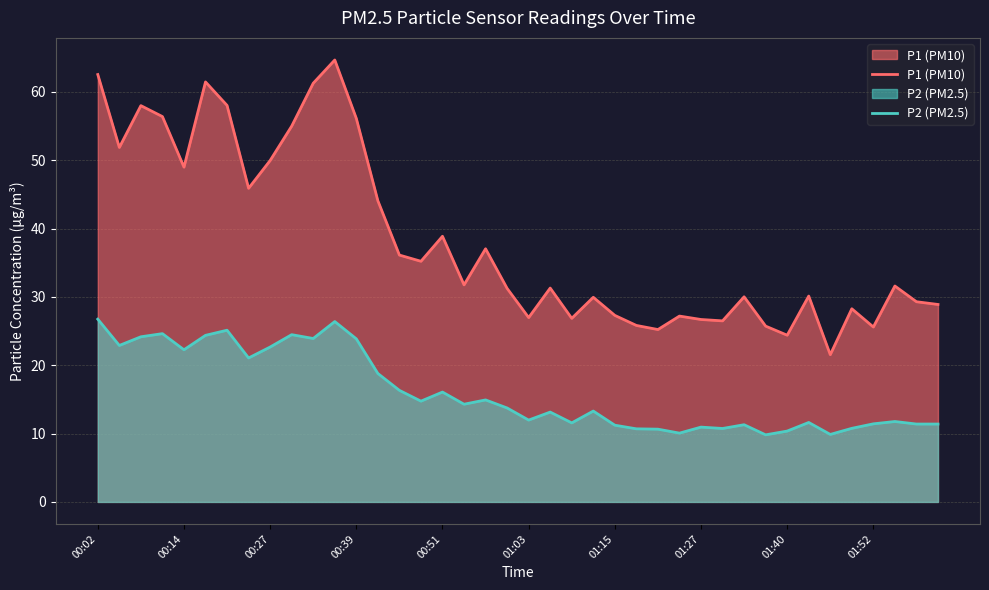

Reading left to right, extract all data points from this chart.

P1 (PM10): 62.5	51.9	58.0	56.4	49.0	61.5	58.0	45.9	50.0	55.0	61.3	64.7	56.1	44.1	36.1	35.2	38.9	31.8	37.0	31.2	27.0	31.3	26.9	29.9	27.3	25.8	25.2	27.2	26.7	26.5	30.0	25.7	24.4	30.1	21.6	28.3	25.6	31.6	29.3	28.9
P2 (PM2.5): 26.8	22.9	24.2	24.6	22.3	24.4	25.1	21.1	22.7	24.5	23.9	26.4	23.9	18.8	16.3	14.8	16.1	14.3	14.9	13.8	12.0	13.2	11.6	13.3	11.2	10.7	10.7	10.1	10.9	10.8	11.3	9.8	10.4	11.6	9.9	10.8	11.4	11.8	11.4	11.4